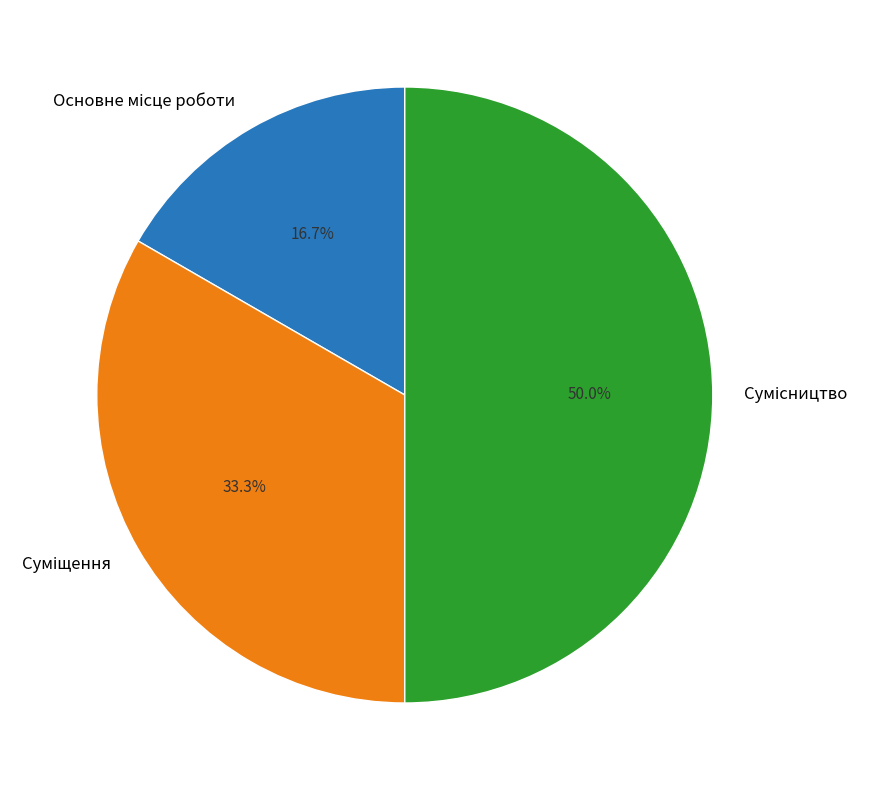

How many segments does this pie chart have?

3